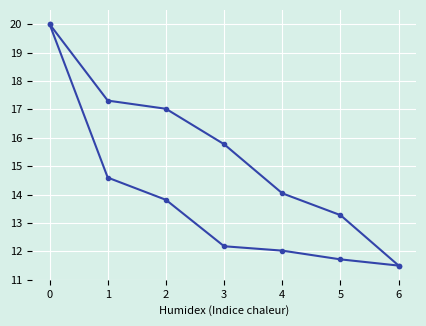

Count the number of data series in this chart.

2